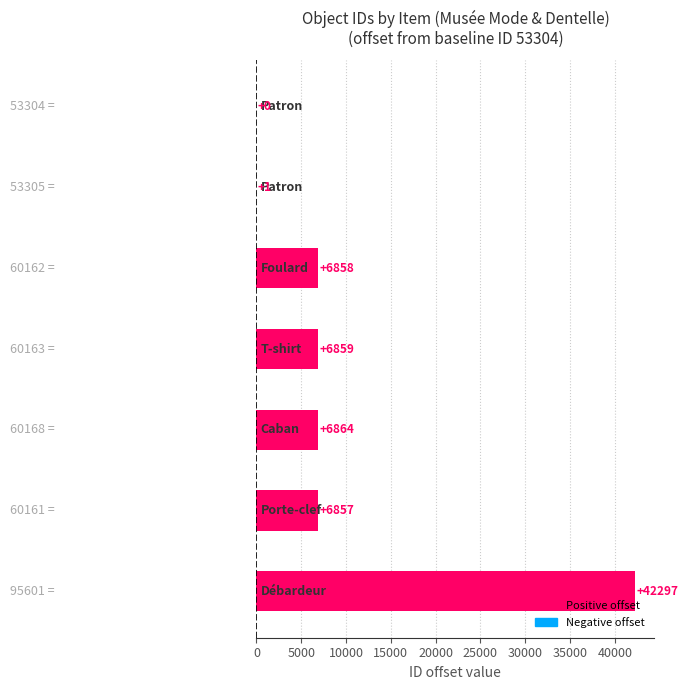

Are the bars grouped side by side (vs. stacked)?

No